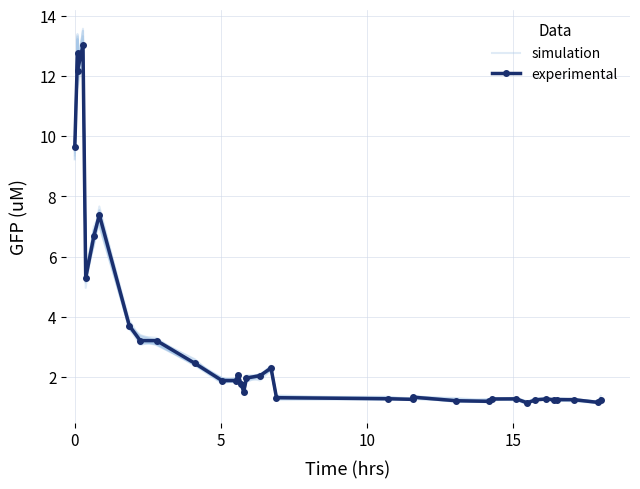

Is the value of simulation at 33 greater than the value of experimental at 20?

No